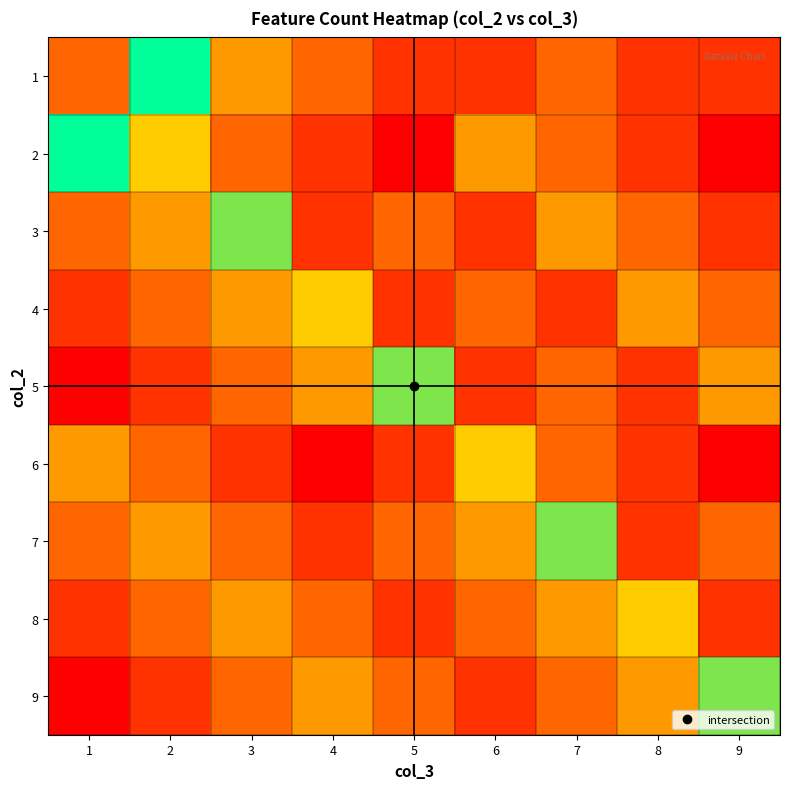

Reading left to right, list all the values displayed in this chart.

1: 1=3	2=7	3=4	4=3	5=2	6=2	7=3	8=2	9=2
2: 1=7	2=5	3=3	4=2	5=1	6=4	7=3	8=2	9=1
3: 1=3	2=4	3=6	4=2	5=3	6=2	7=4	8=3	9=2
4: 1=2	2=3	3=4	4=5	5=2	6=3	7=2	8=4	9=3
5: 1=1	2=2	3=3	4=4	5=6	6=2	7=3	8=2	9=4
6: 1=4	2=3	3=2	4=1	5=2	6=5	7=3	8=2	9=1
7: 1=3	2=4	3=3	4=2	5=3	6=4	7=6	8=2	9=3
8: 1=2	2=3	3=4	4=3	5=2	6=3	7=4	8=5	9=2
9: 1=1	2=2	3=3	4=4	5=3	6=2	7=3	8=4	9=6